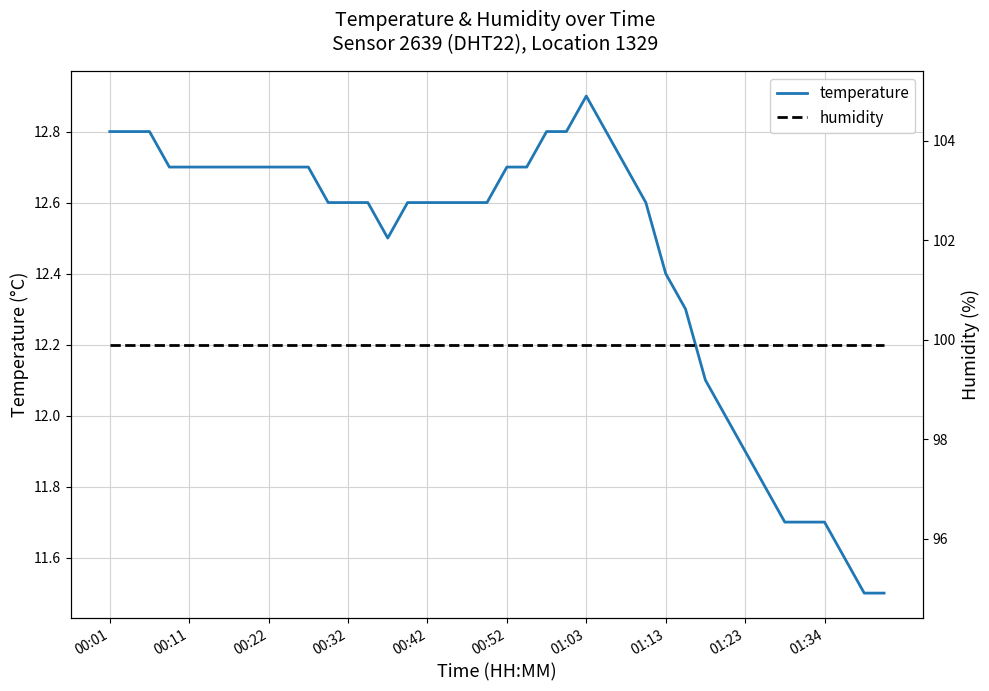

Where is the first local maximum for temperature?

01:03